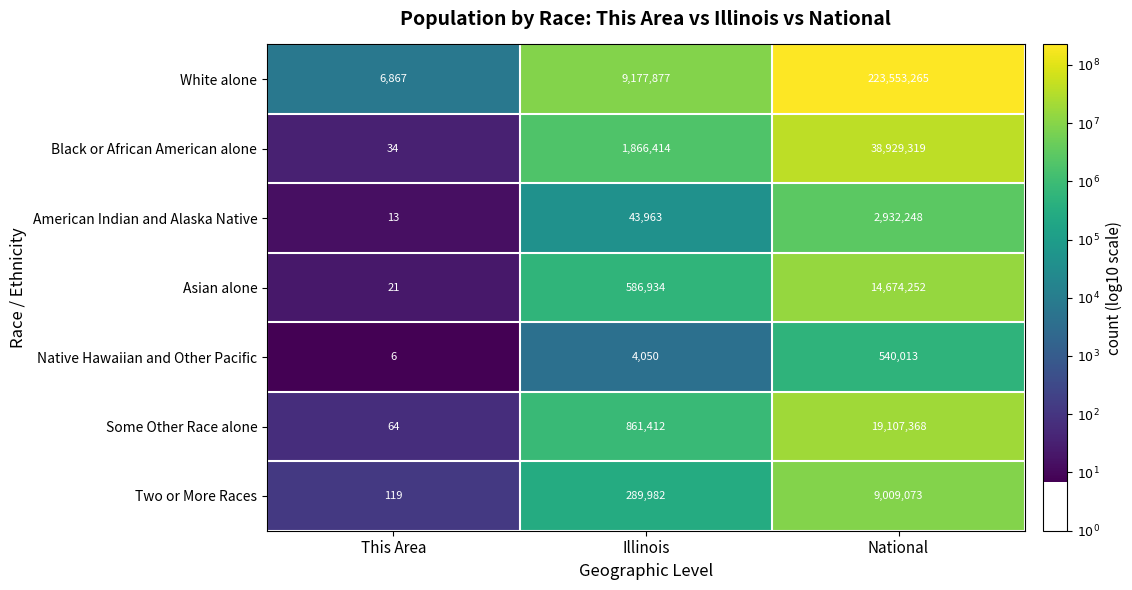

Which label corresponds to the smallest value in the chart?

This Area